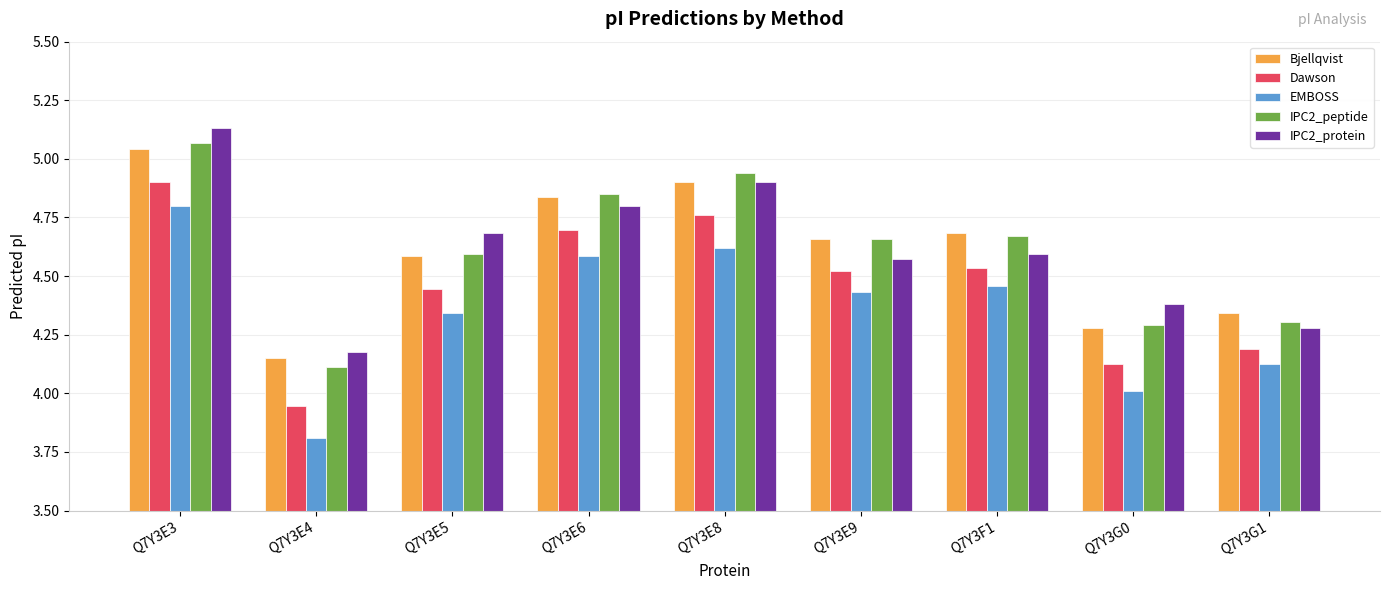

What is the difference between the highest and lowest values at Q7Y3E6?

0.3